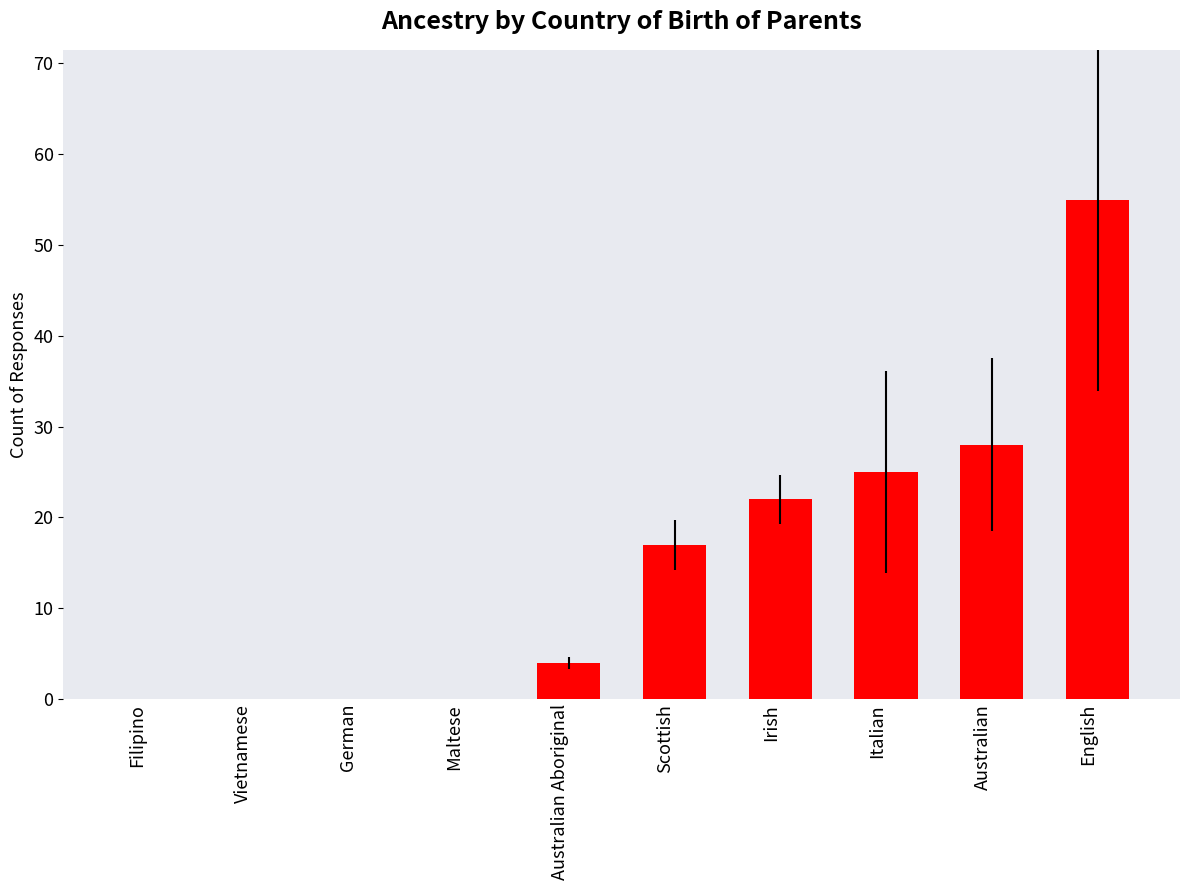

At which category does the chart reach its peak across all series?

English